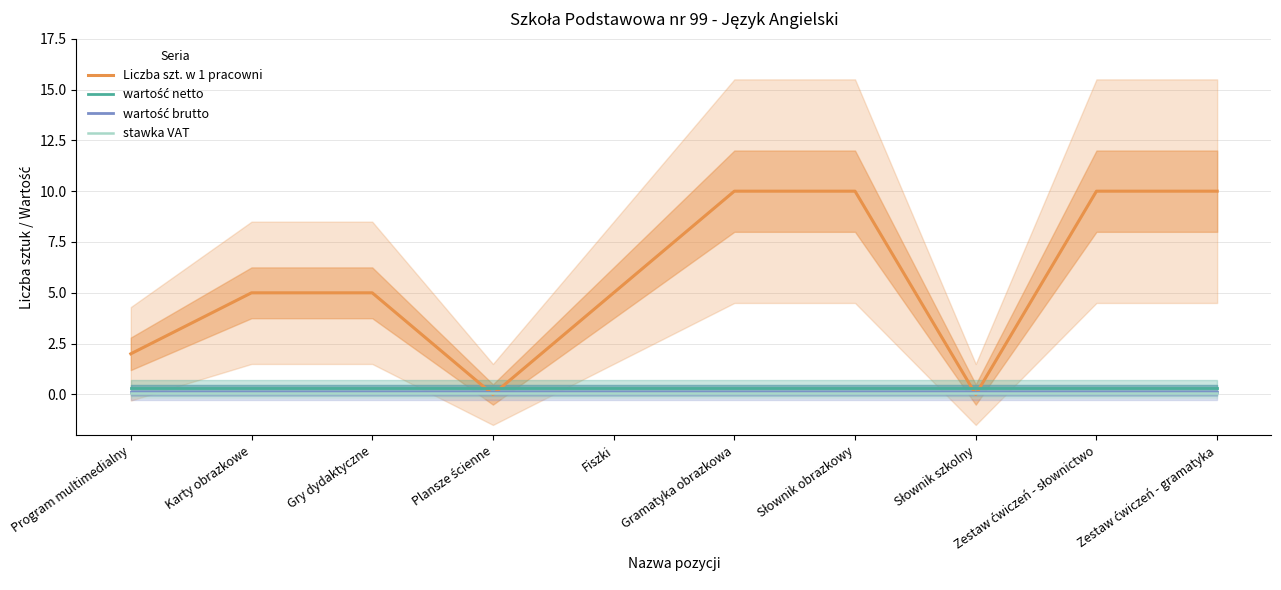

True or false: wartość brutto and stawka VAT intersect in this chart.

False